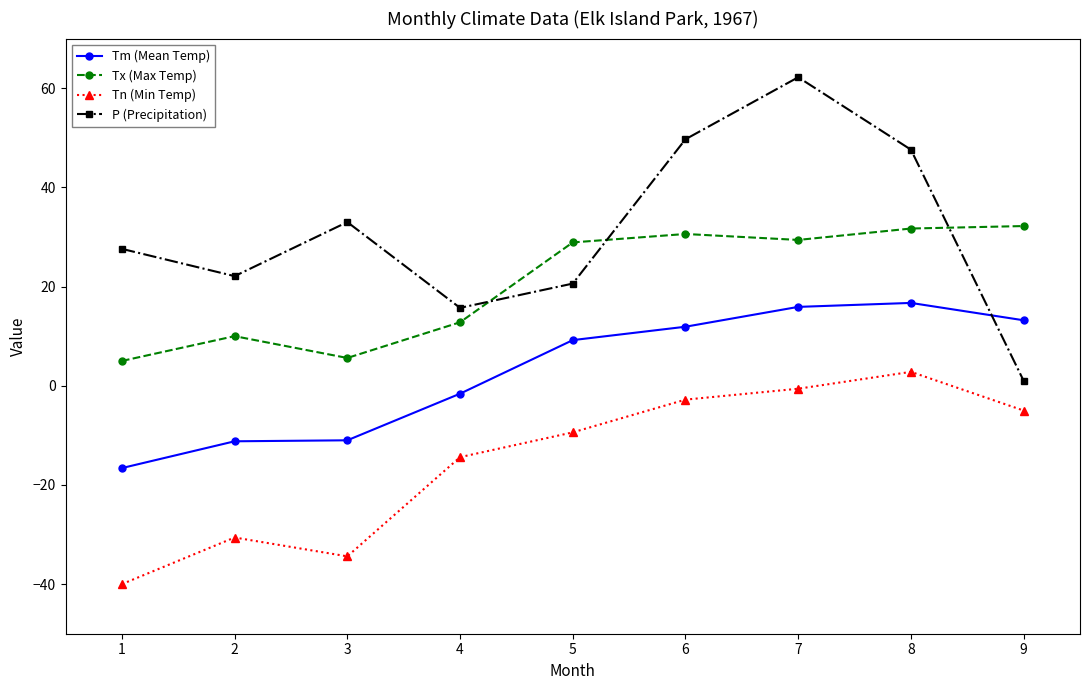

List the labels in order of Tn (Min Temp) value, largest first.

8, 7, 6, 9, 5, 4, 2, 3, 1